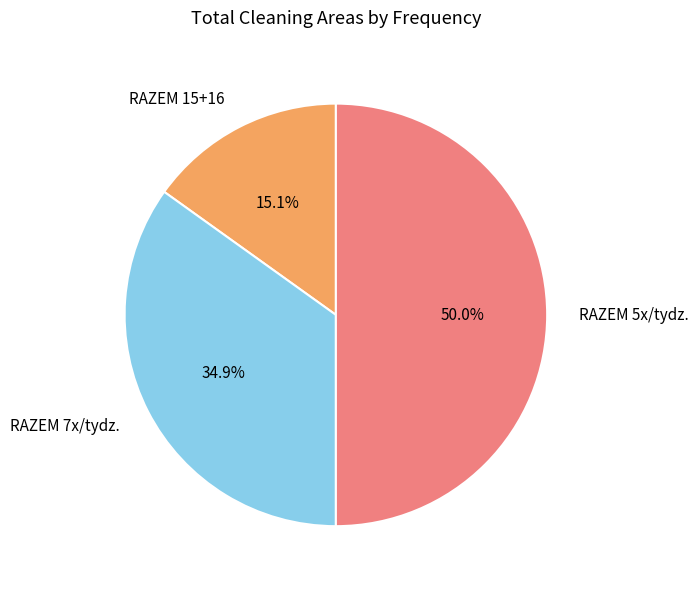

How many slices are in this pie chart?

3